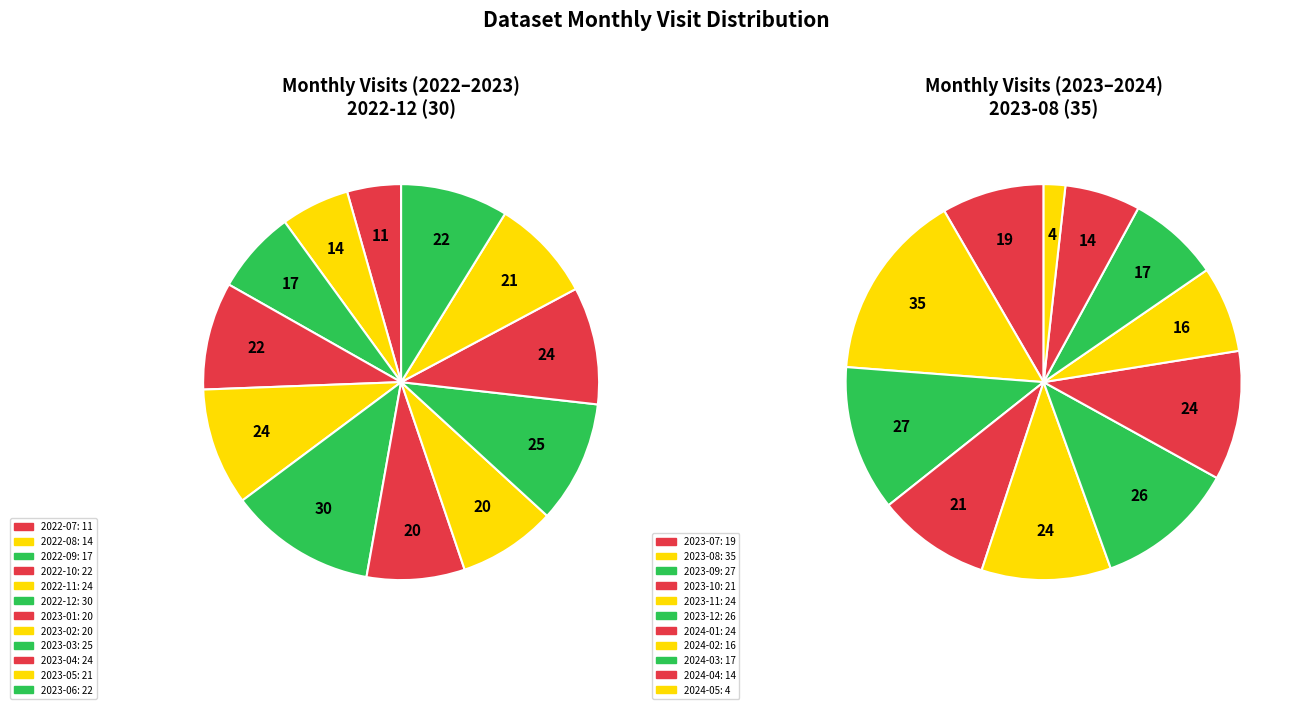

To the nearest percent, what is the average slice percentage?

4%